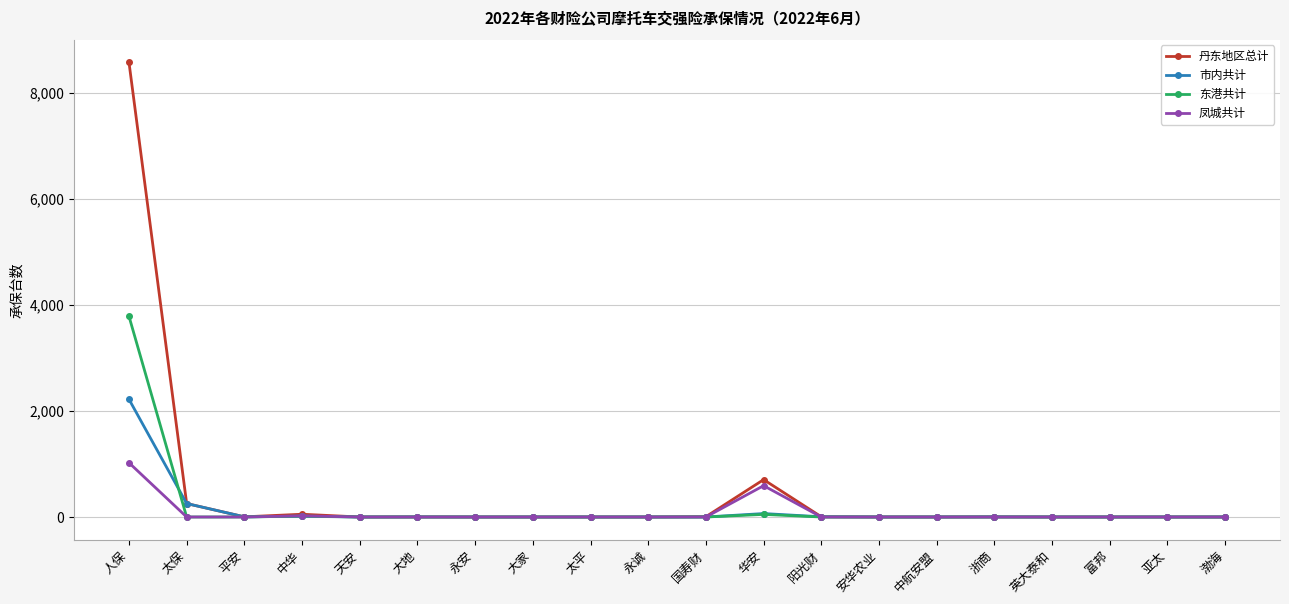

How many data points in 市内共计 are above 0?

8